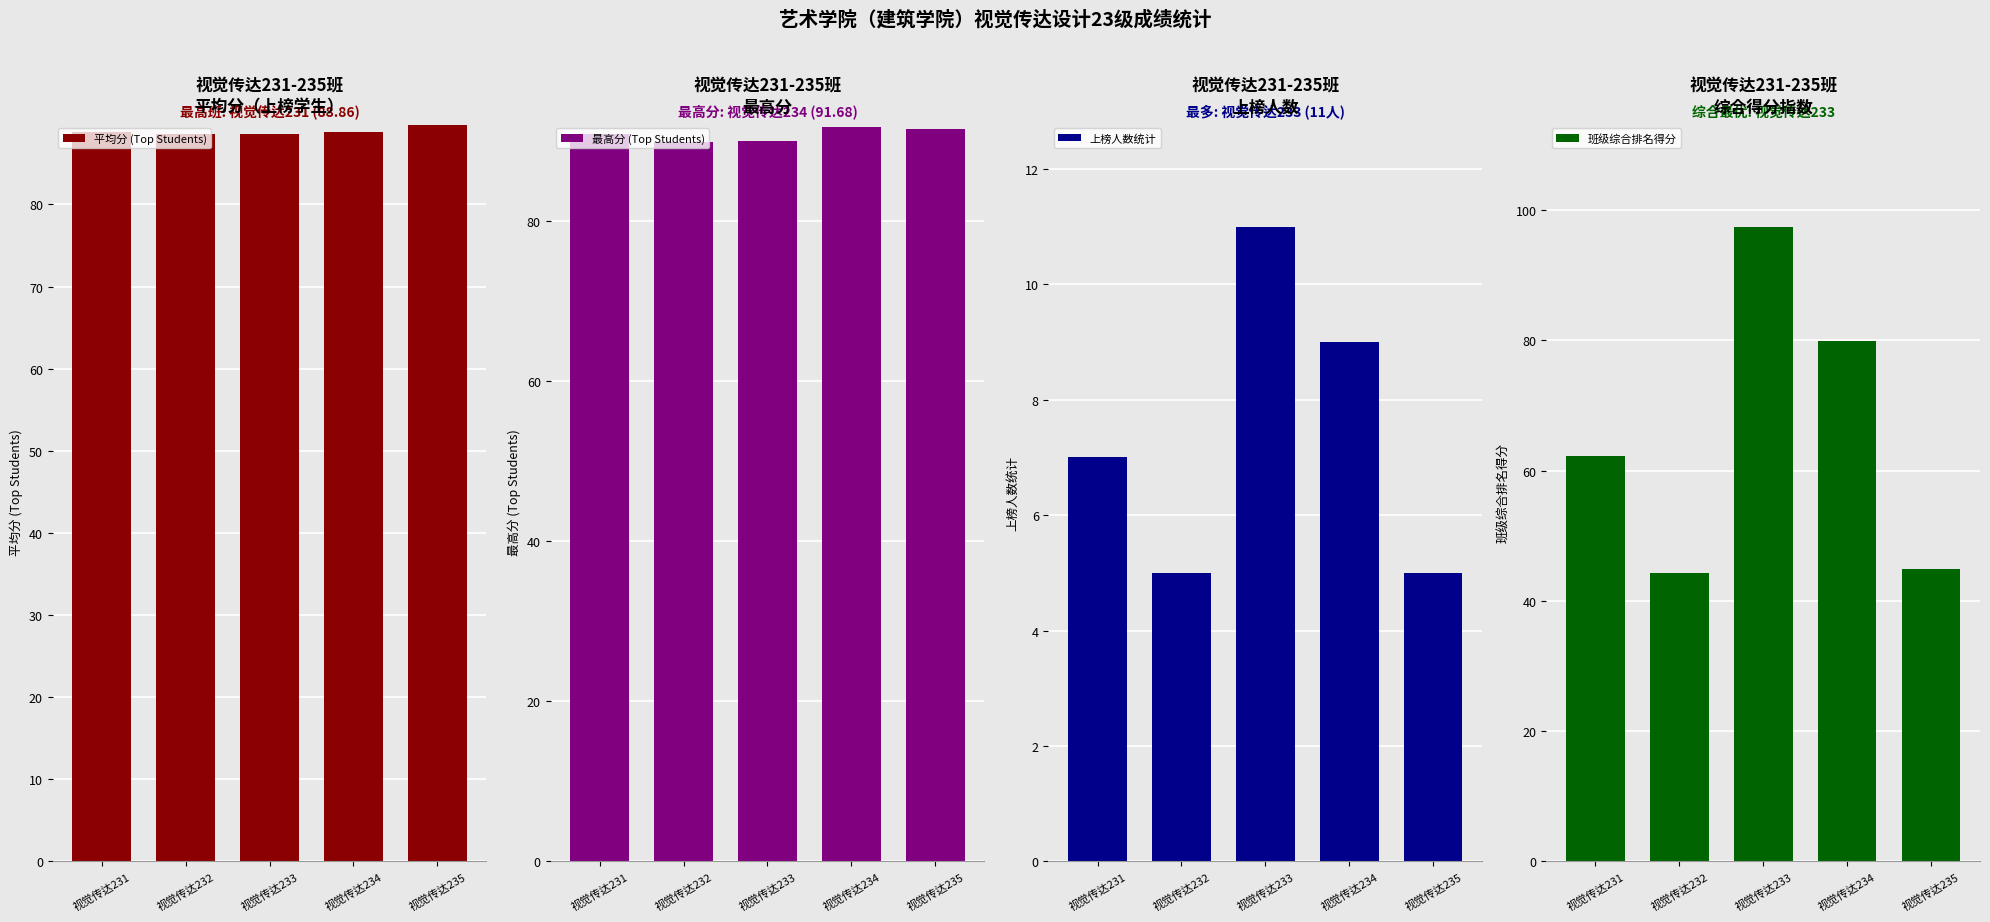

How many bars are there in total?

20